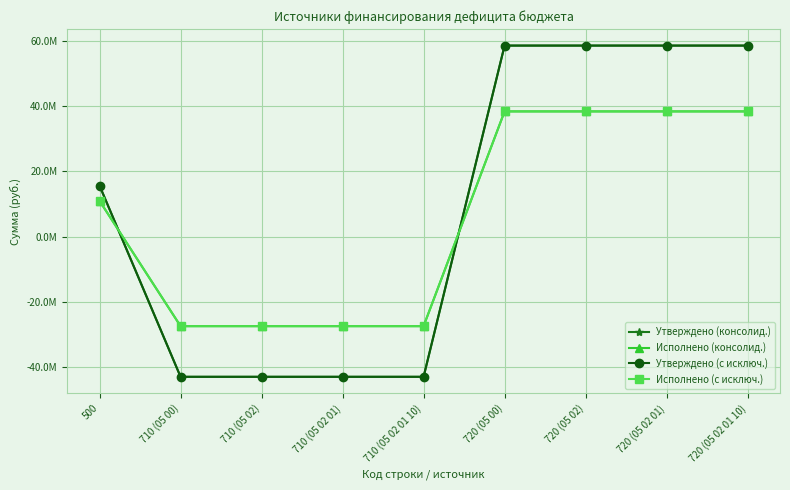

Is this an area chart (filled region under the line)?

No